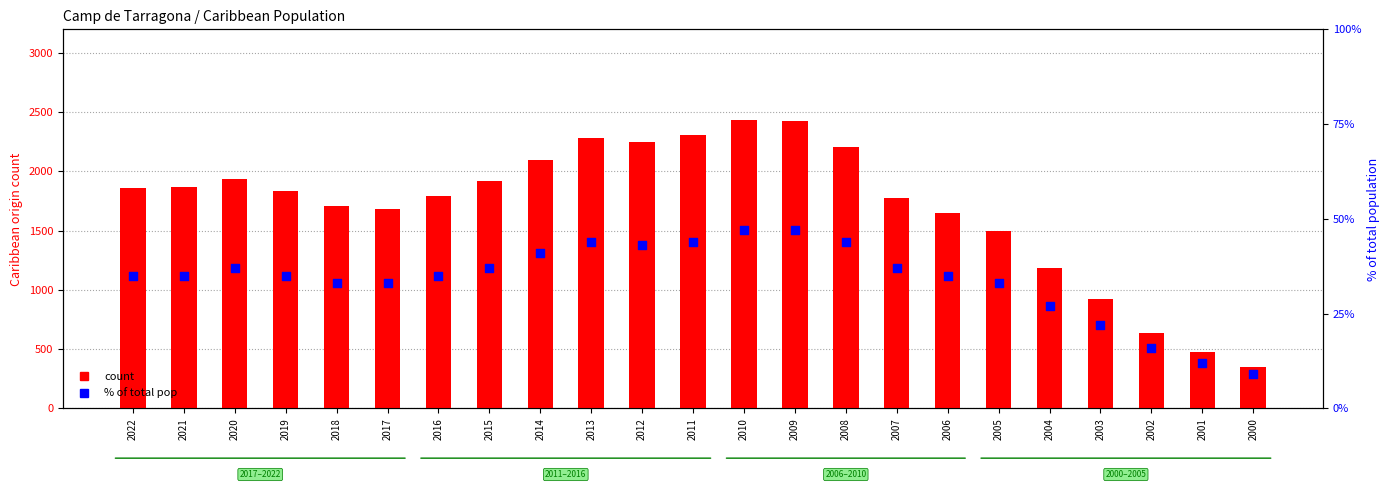

At which category is the sum across all series the highest?

2010